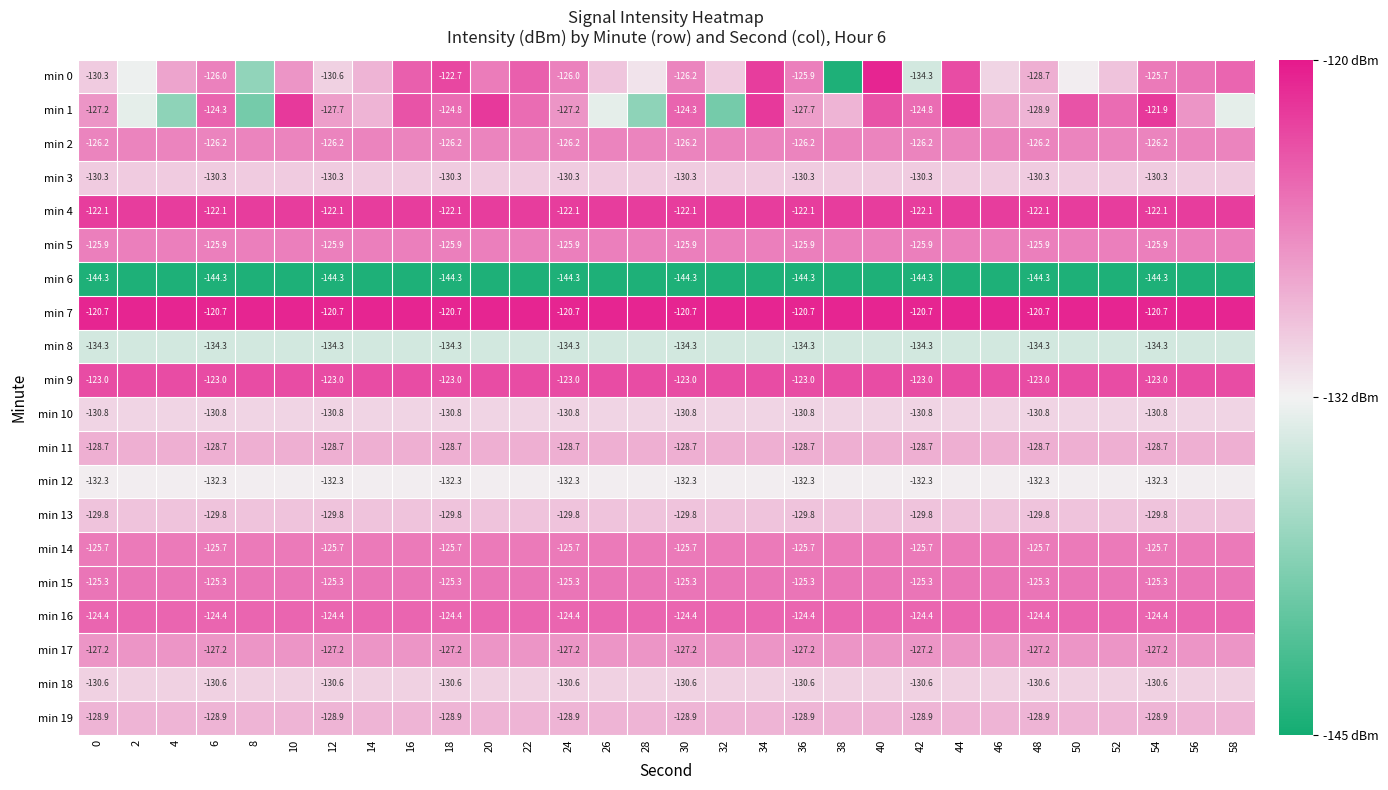

Is the value of min 7 at 48 greater than the value of min 3 at 24?

Yes